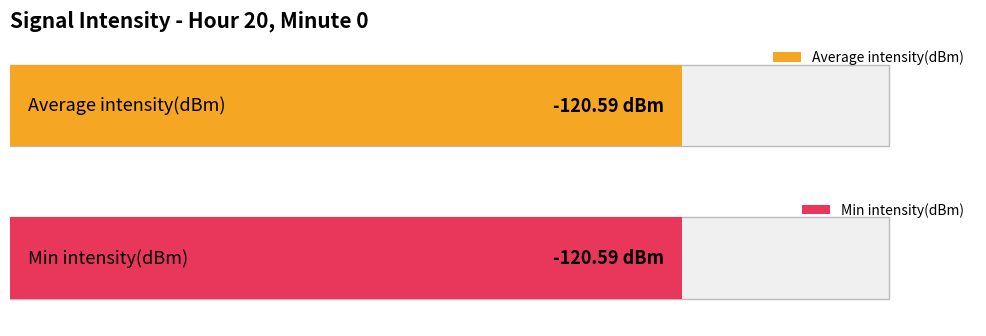

Between 22 and 8, which is larger?

22